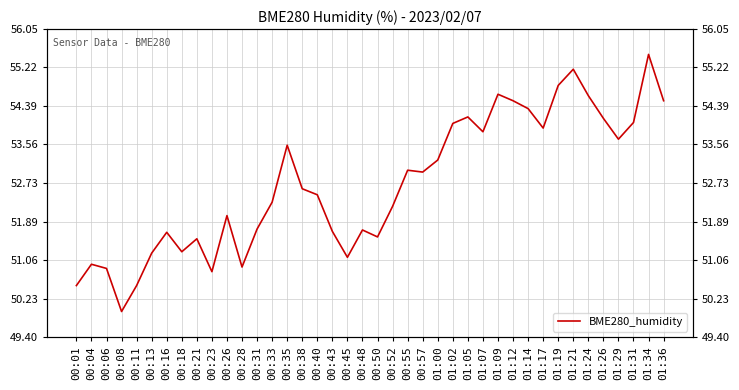

True or false: the data shows 51.7 at 00:48.

True